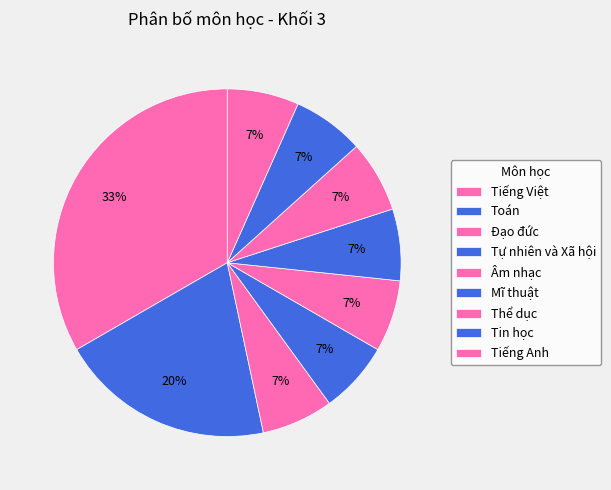

Does any single category account for the majority?

No